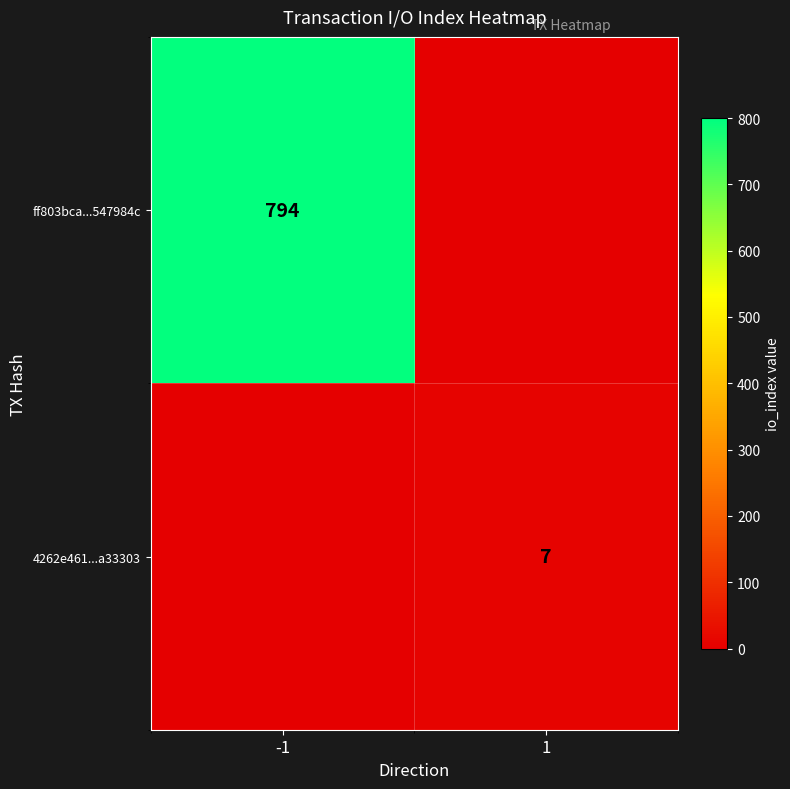

Is it true that ff803bca...547984c equals 249 at -1?

False